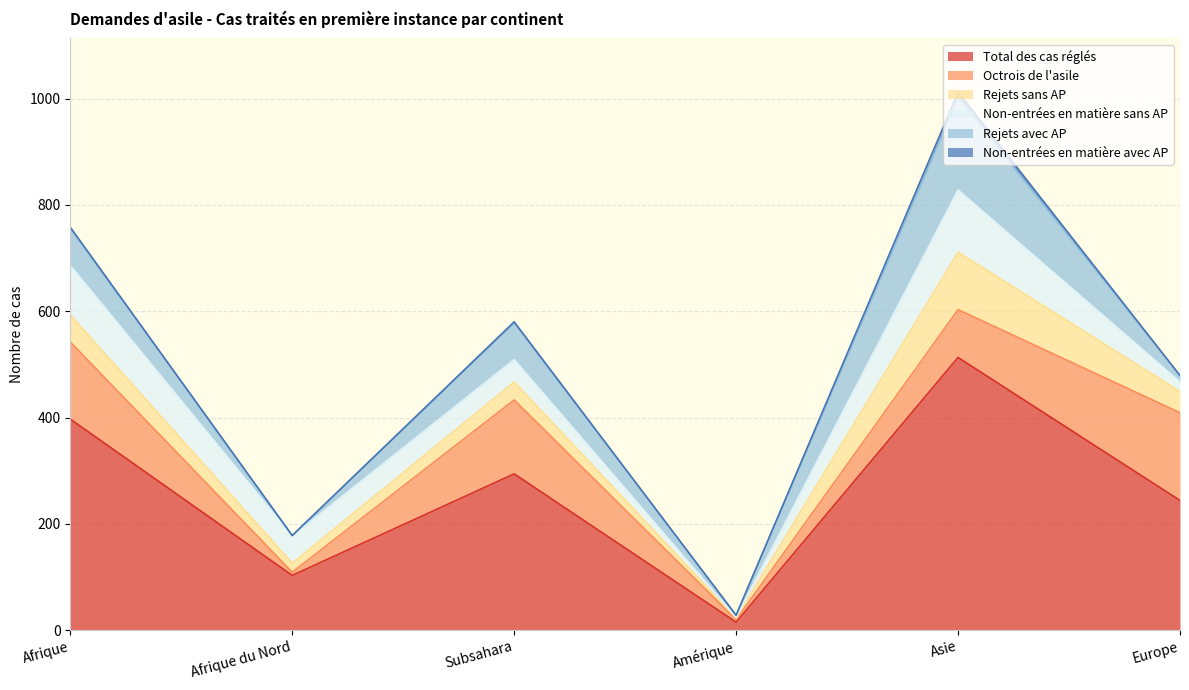

True or false: Non-entrées en matière avec AP and Rejets avec AP intersect in this chart.

False